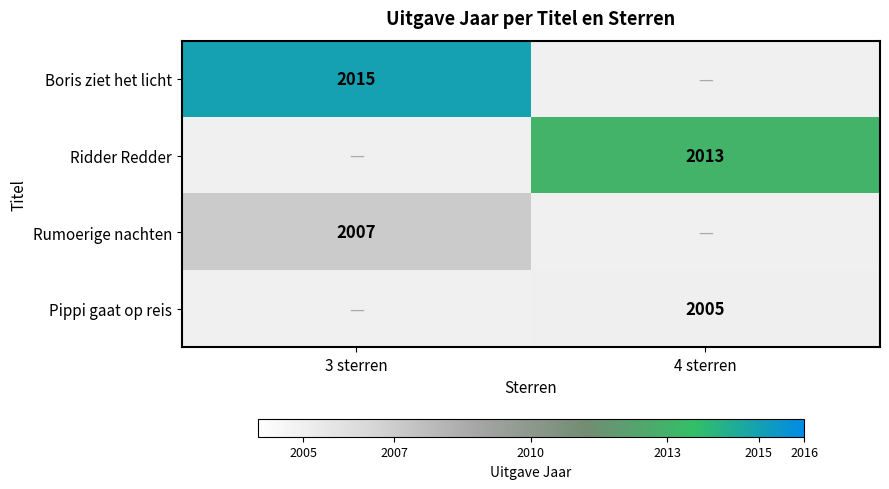

Is it true that Pippi gaat op reis equals 2005 at 4 sterren?

True